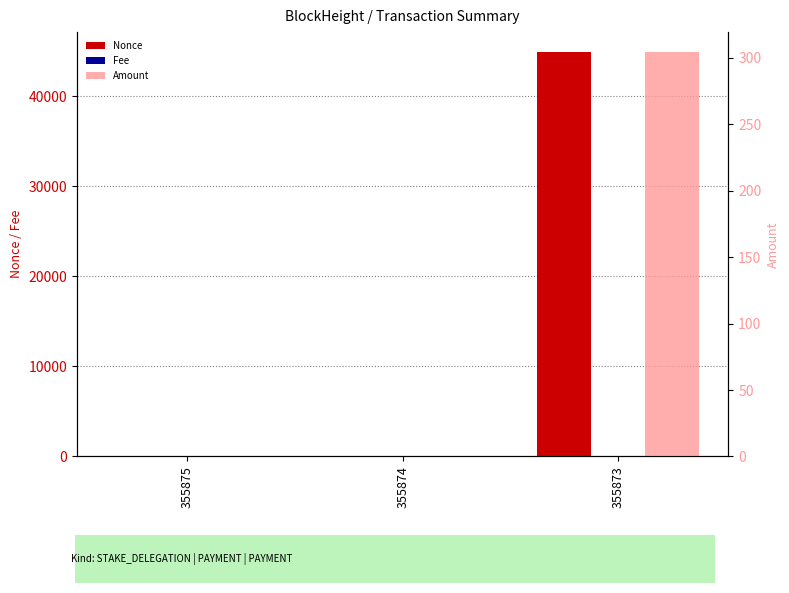

Is it true that Amount equals 196.2 at 355875?

False